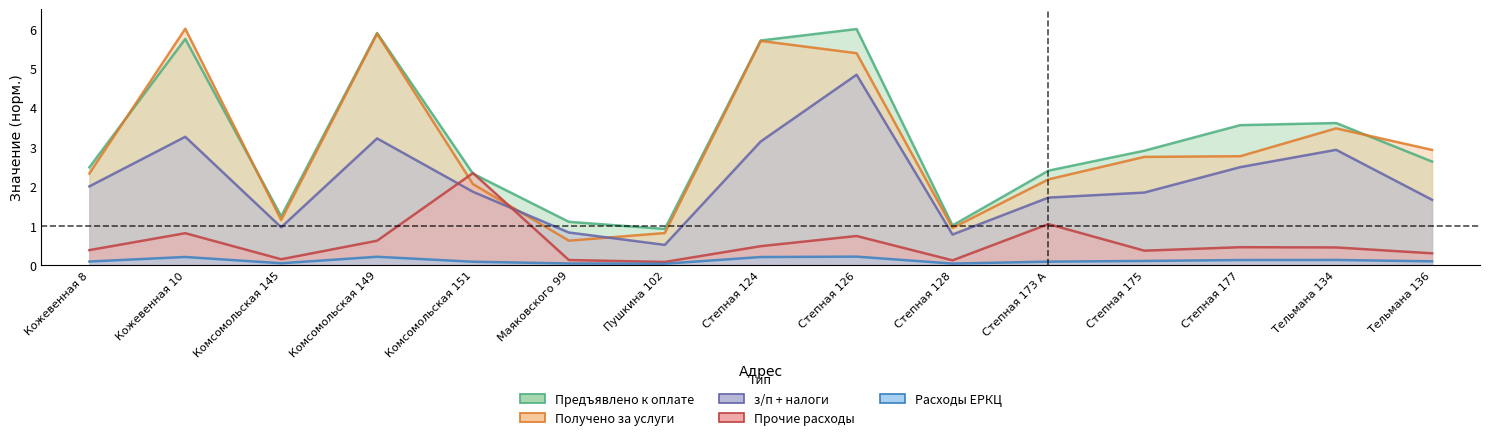

Where does the з/п + налоги series first go above 1?

Кожевенная 8